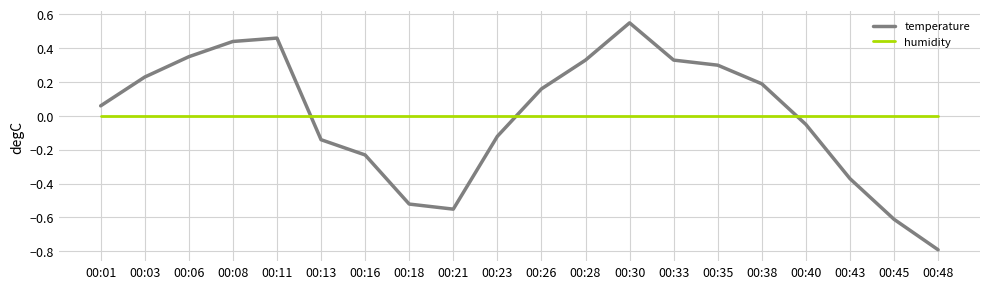

Which series has the widest spread of values?

temperature